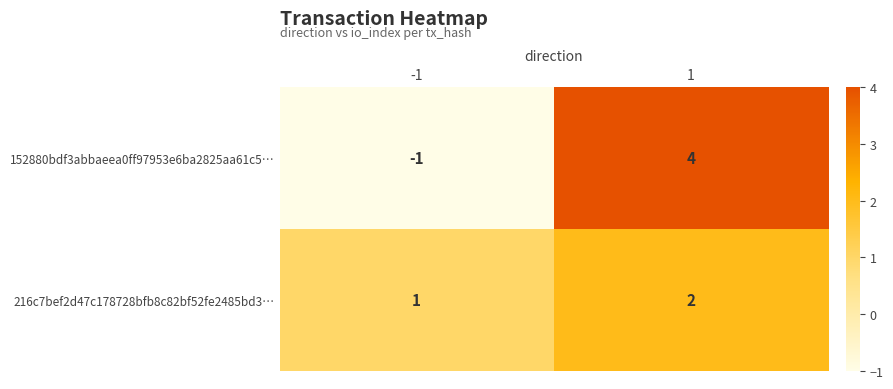

What is the total value across all series at 1?

6